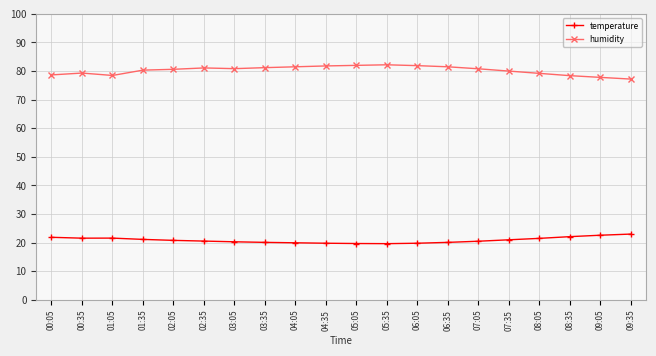

True or false: humidity and temperature cross at least once.

False